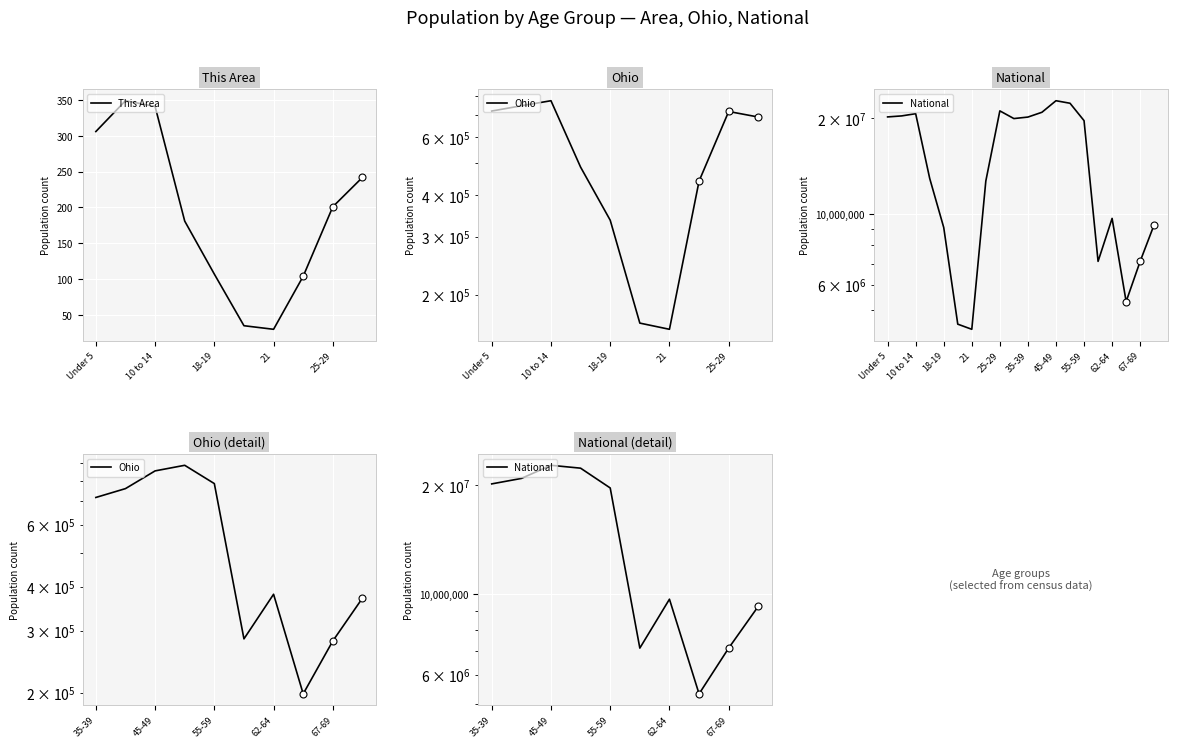

Which series contains the highest Y value?

National